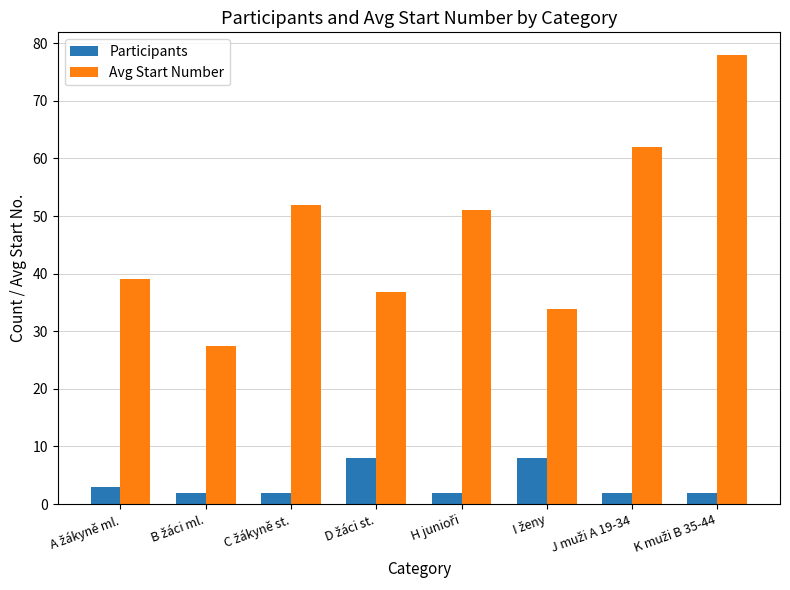

How many data points does each series have?

8